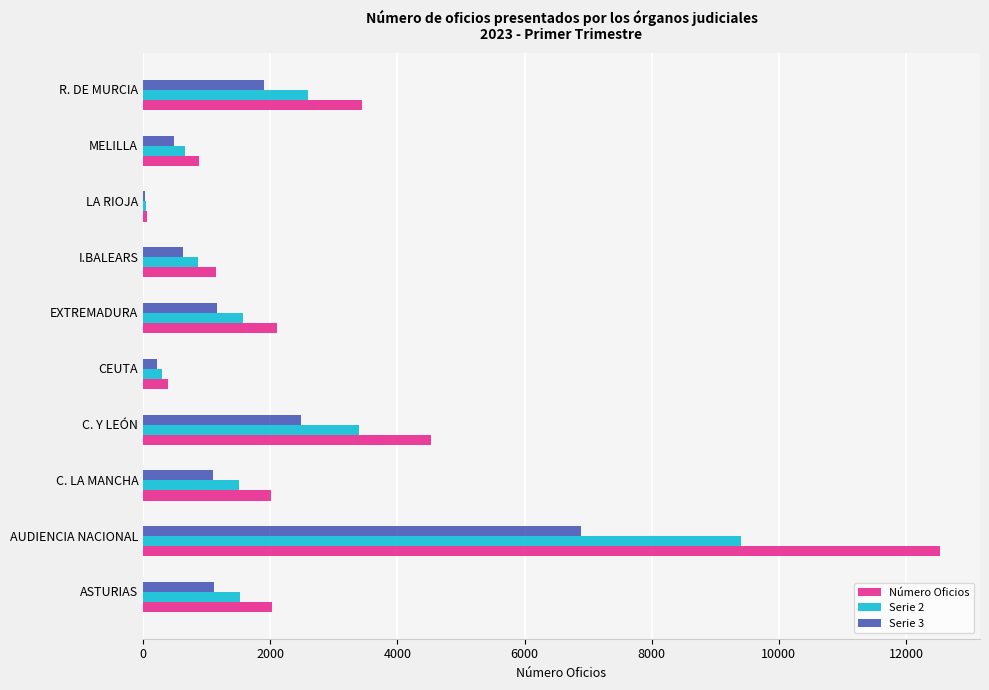

Which series changed the most between AUDIENCIA NACIONAL and R. DE MURCIA?

Número Oficios